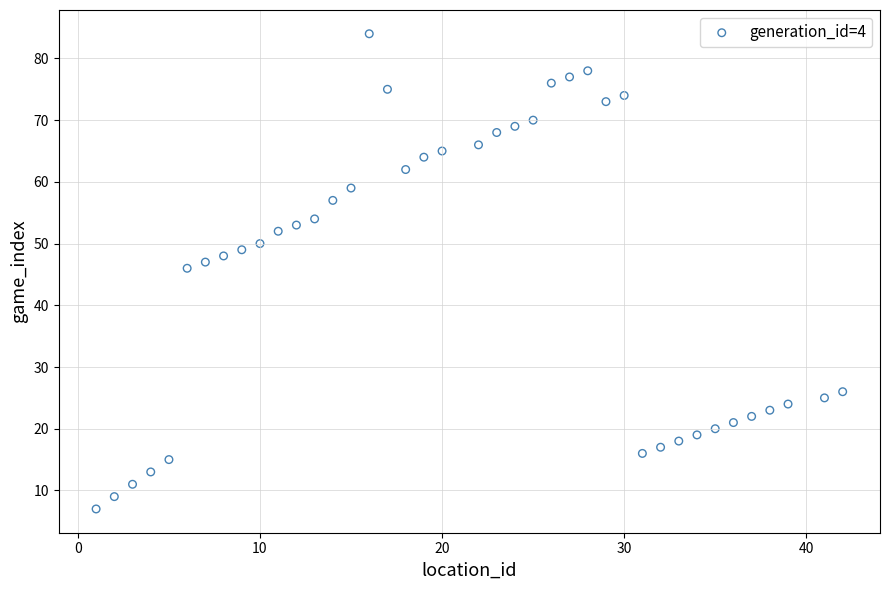

What Y value in the scatter plot is closest to 45?

46